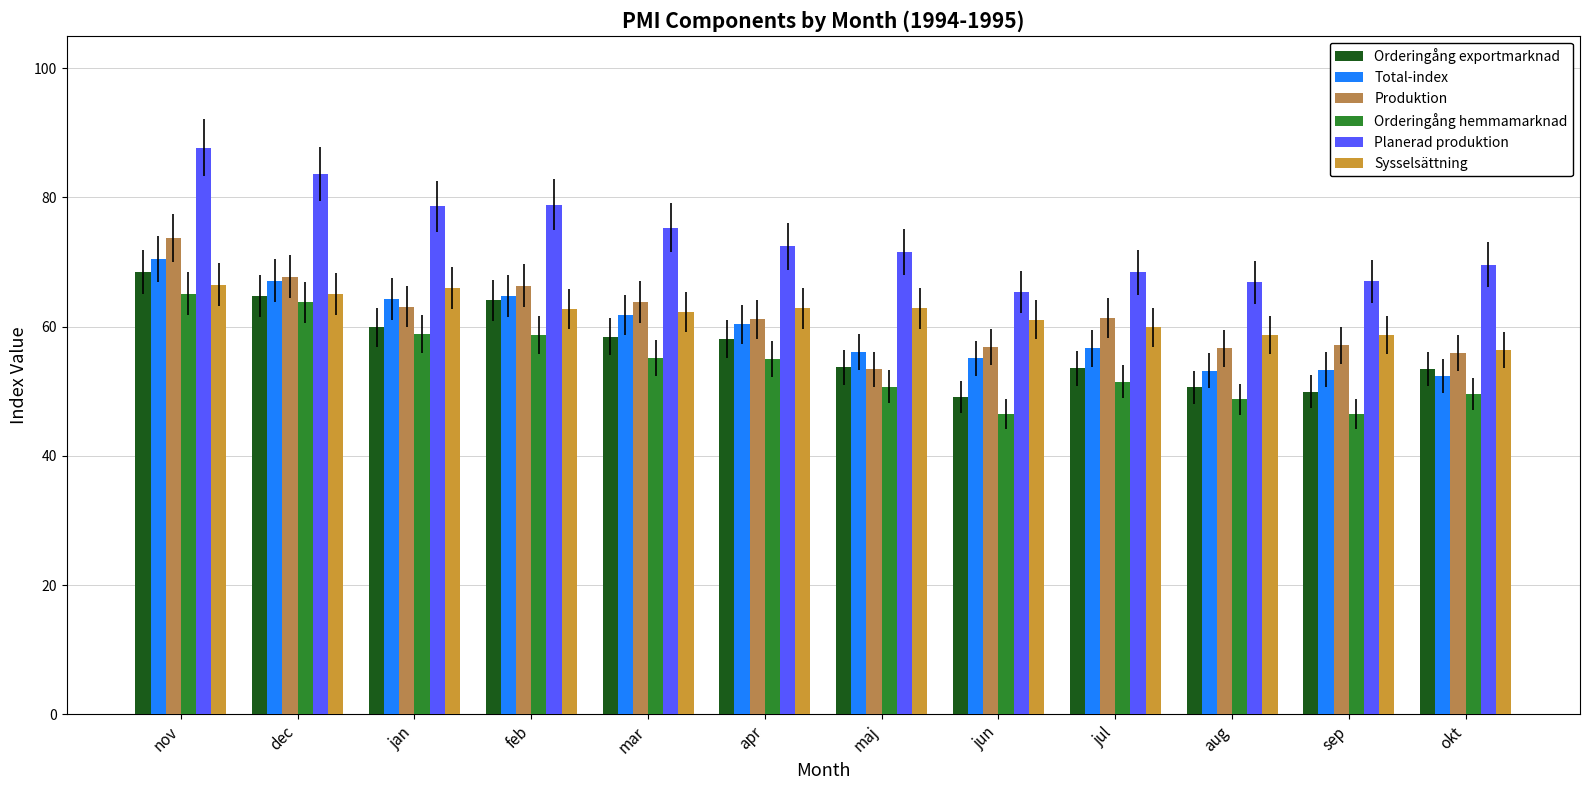

What is the label of the 5th bar from the right?

jun